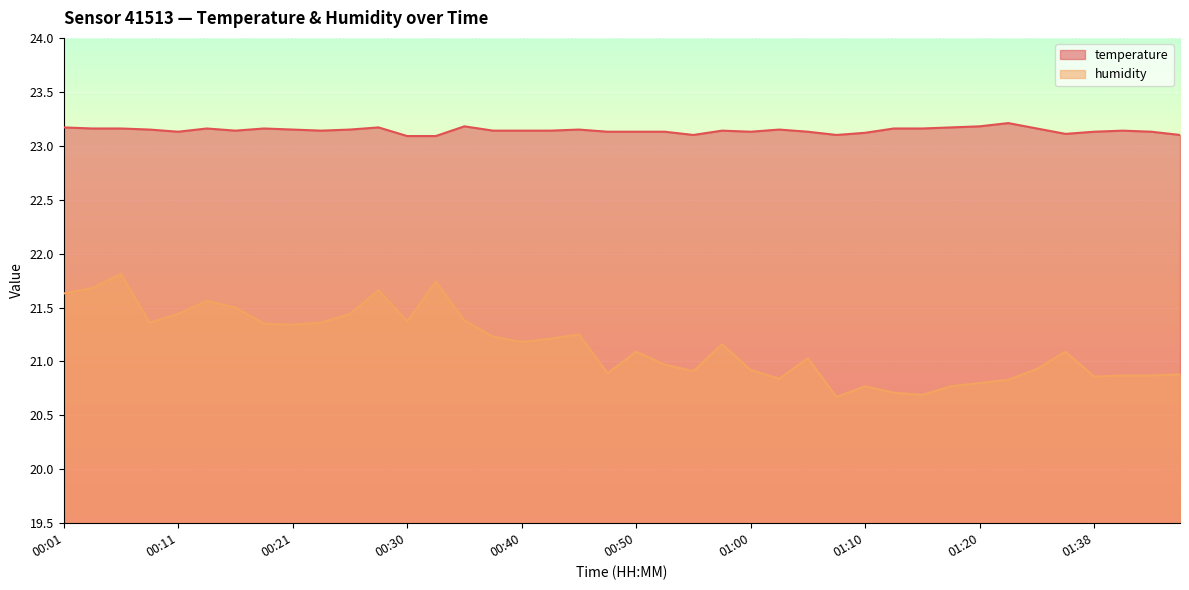

What are all the series names shown in the legend?

temperature, humidity